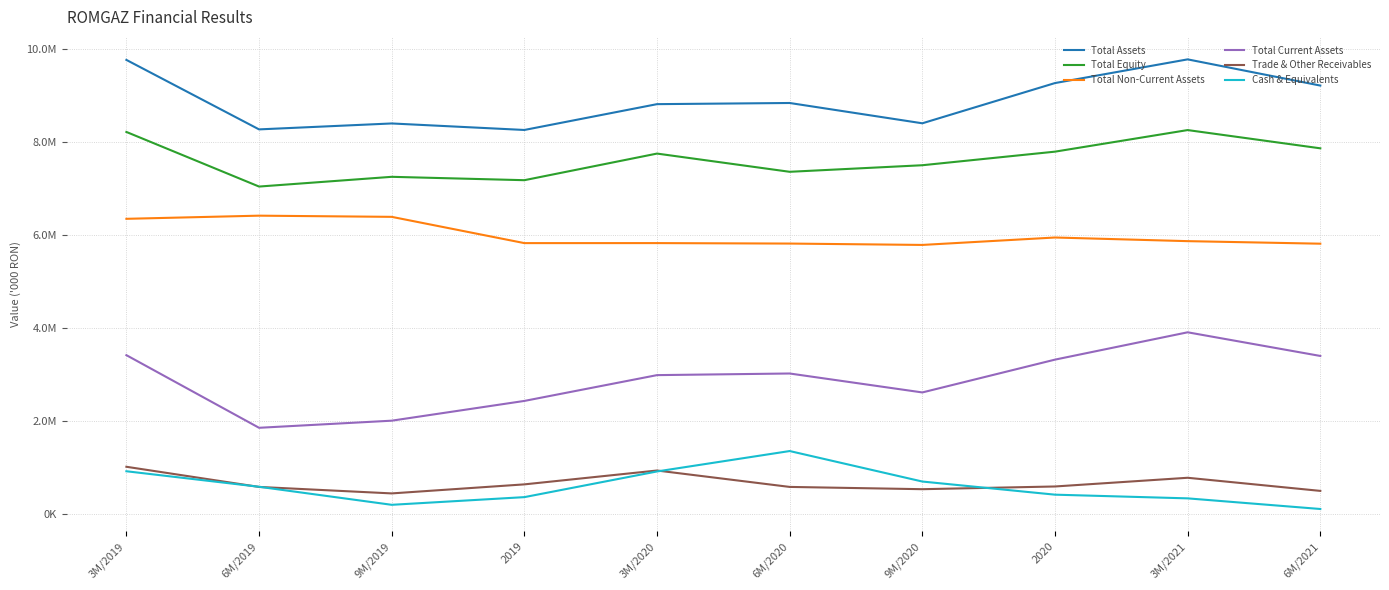

What is the total value across all series at 9M/2020?

25522397